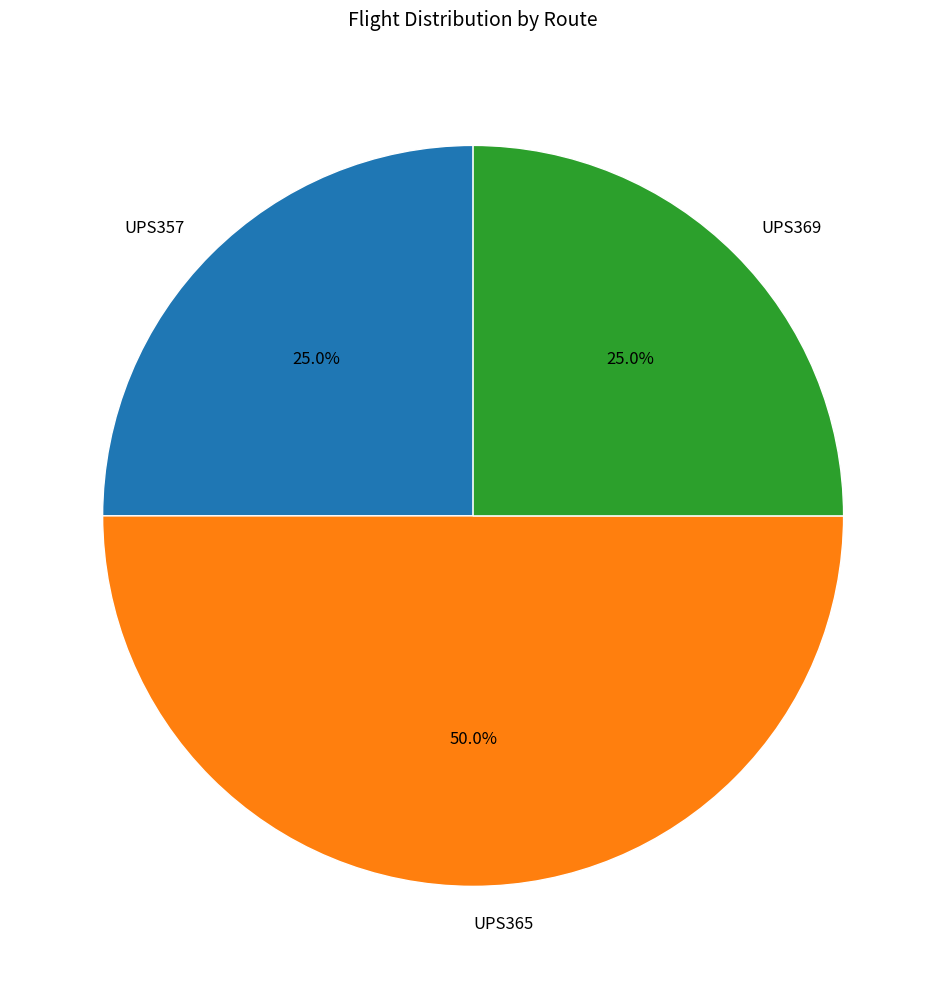

True or false: UPS357 accounts for 25% of the total.

True